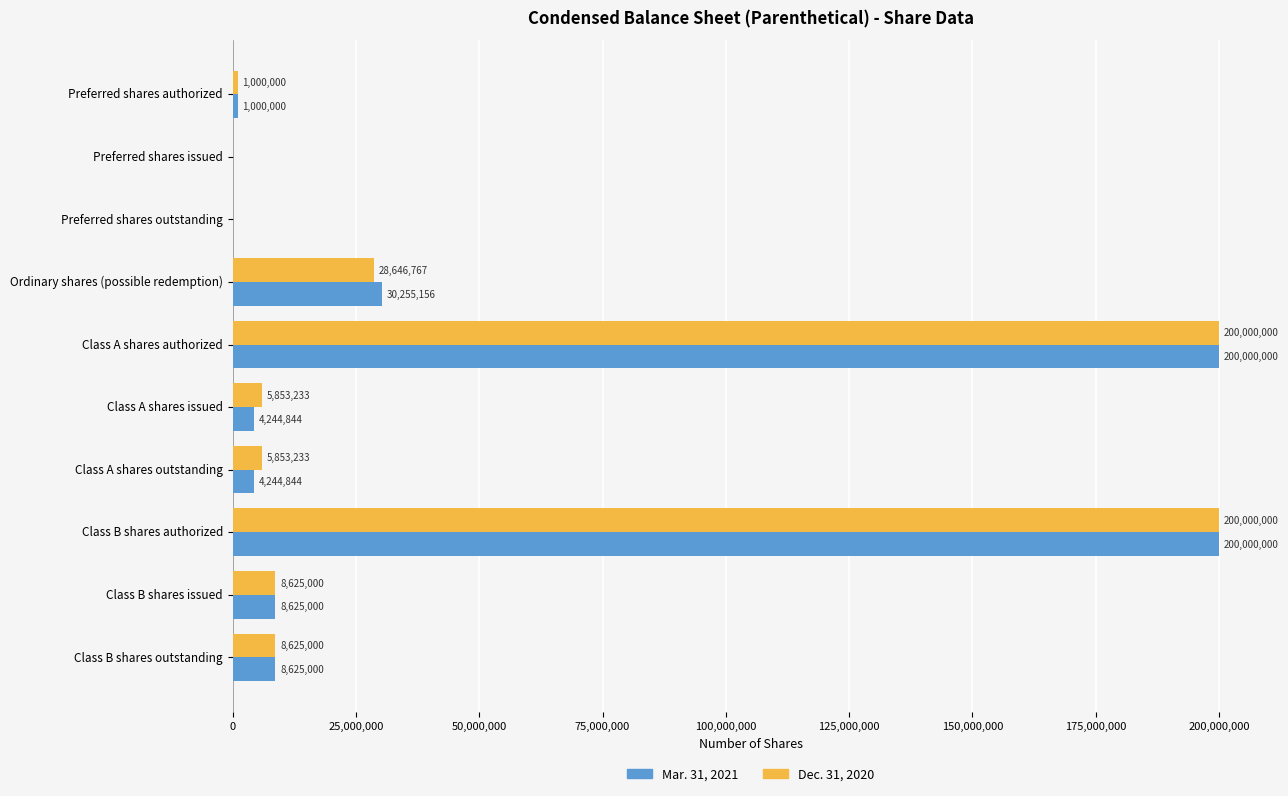

What is the maximum value for Dec. 31, 2020?

200000000